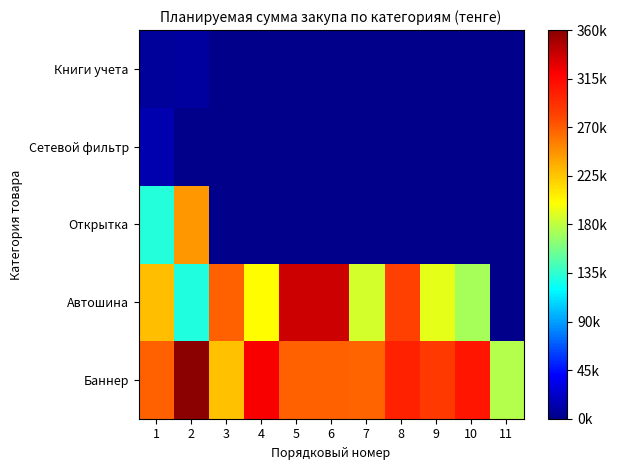

At how many categories does at least one series exceed 264638?

10